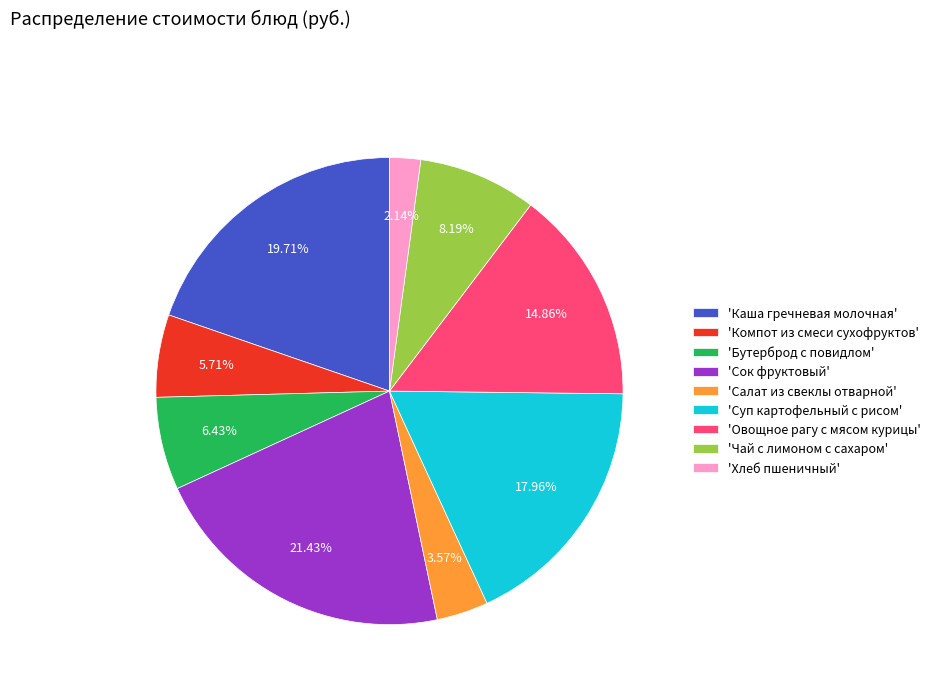

What is the ratio of the value at 'Бутерброд с повидлом' to the value at 'Салат из свеклы отварной'?

1.8